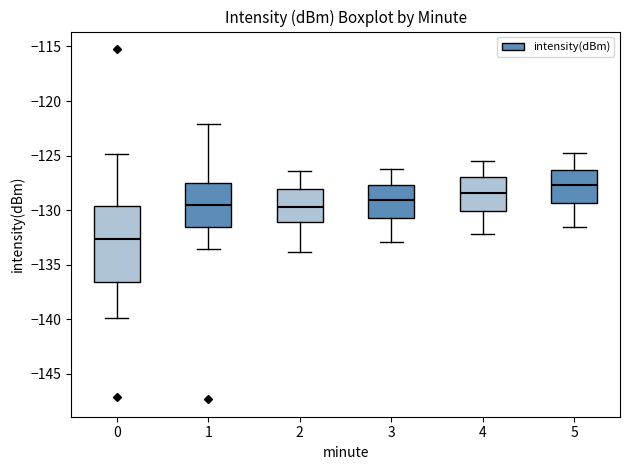

Which box has the lowest median line?

0